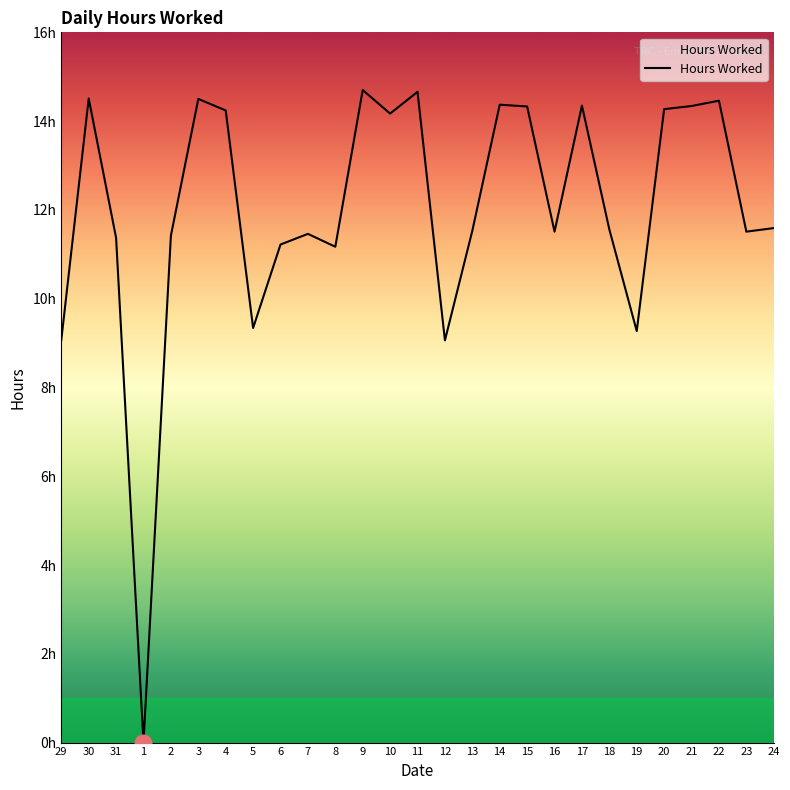

What is the sum of all values?

324.0